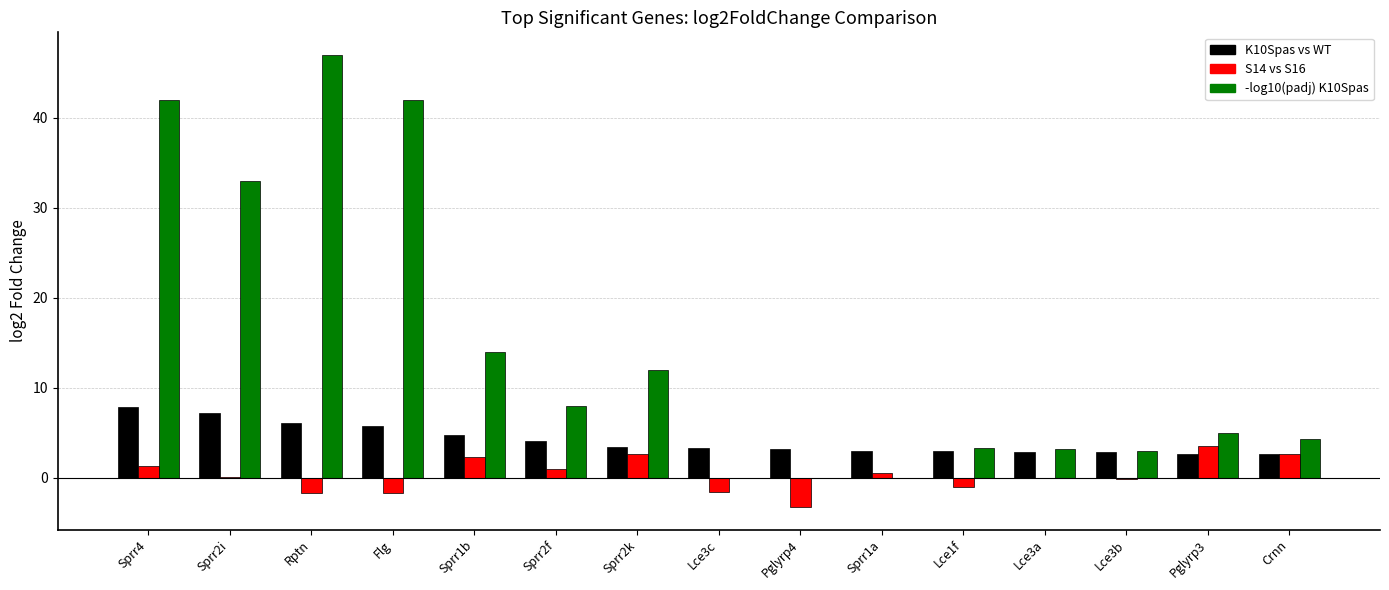

Which category has the highest value in the -log10(padj) K10Spas series?

Rptn